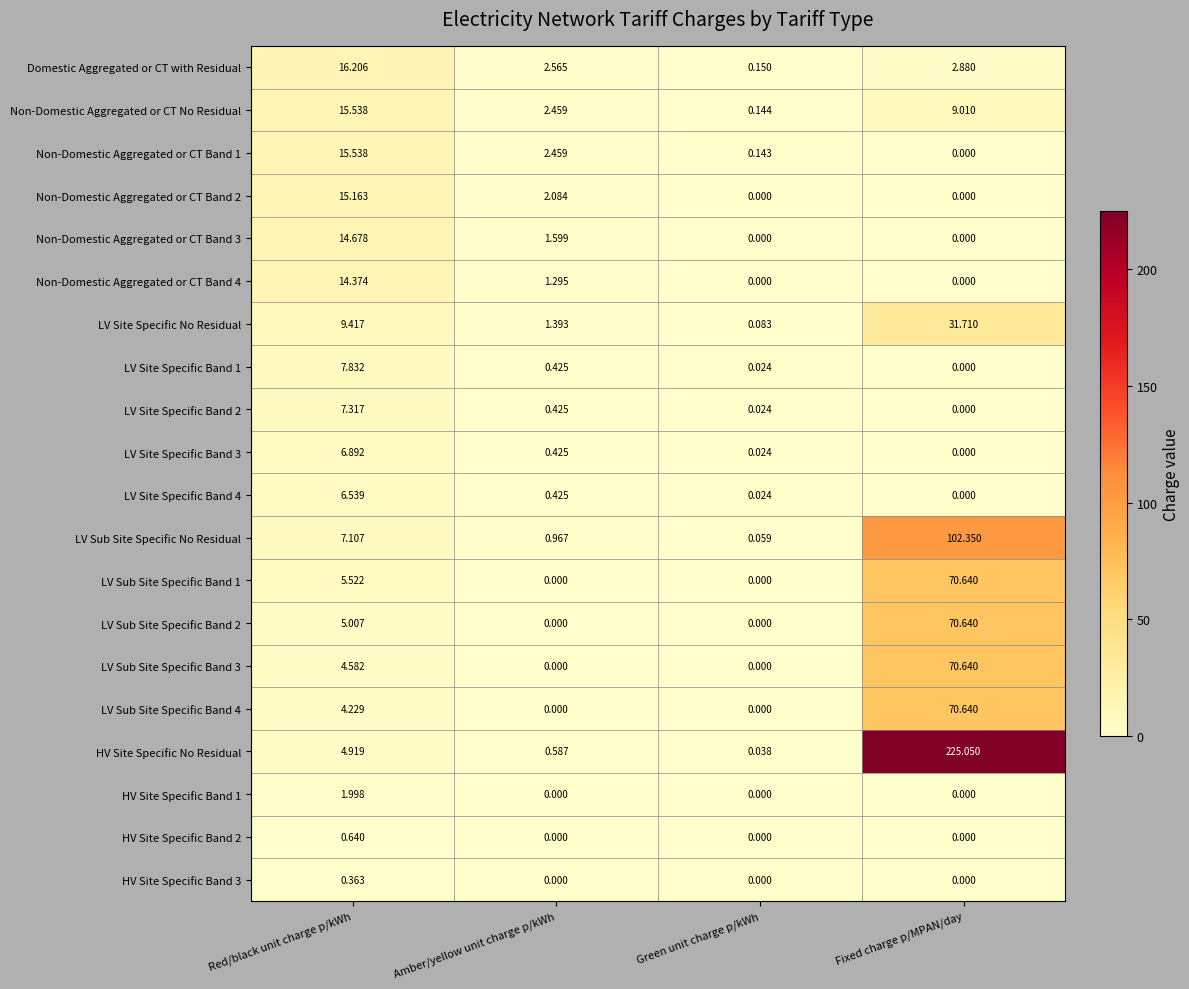

At which category does the chart reach its peak across all series?

Fixed charge p/MPAN/day